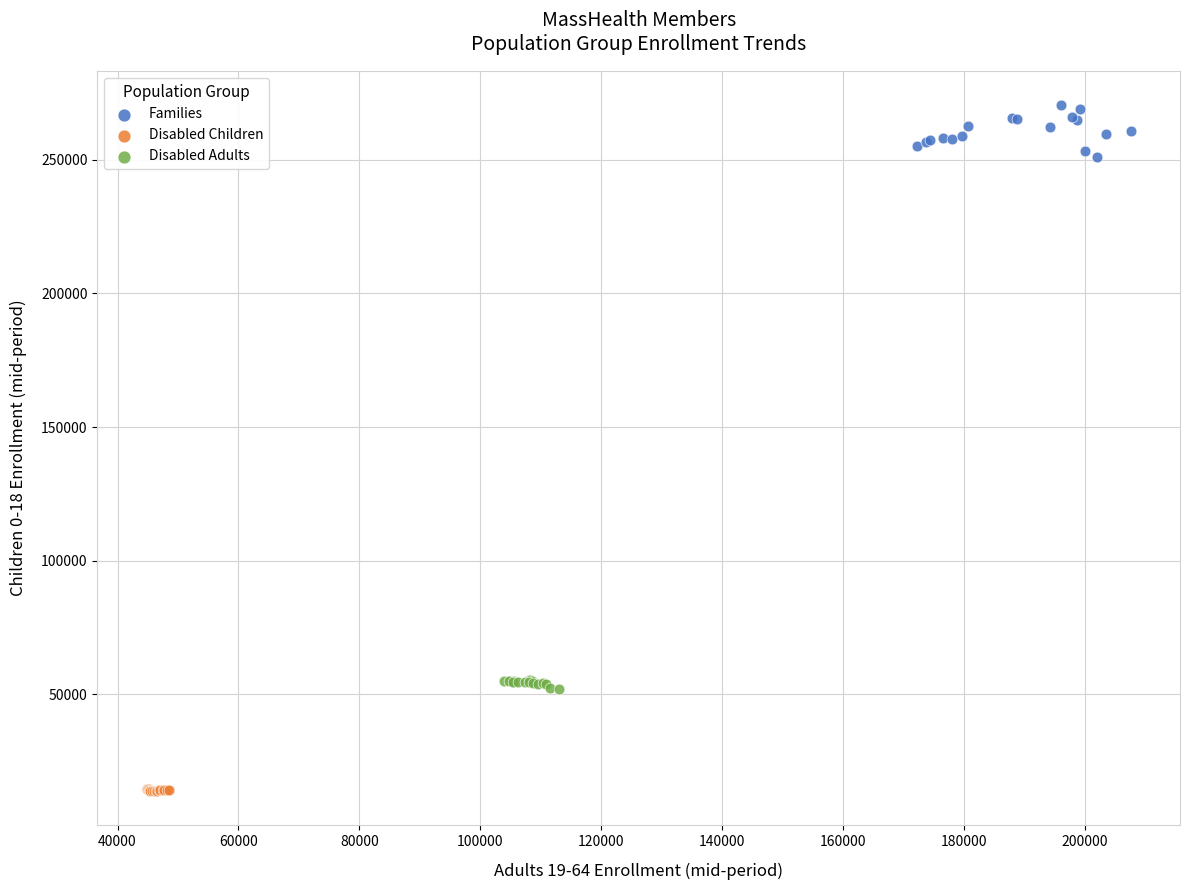

Which series reaches the maximum Y coordinate?

Families